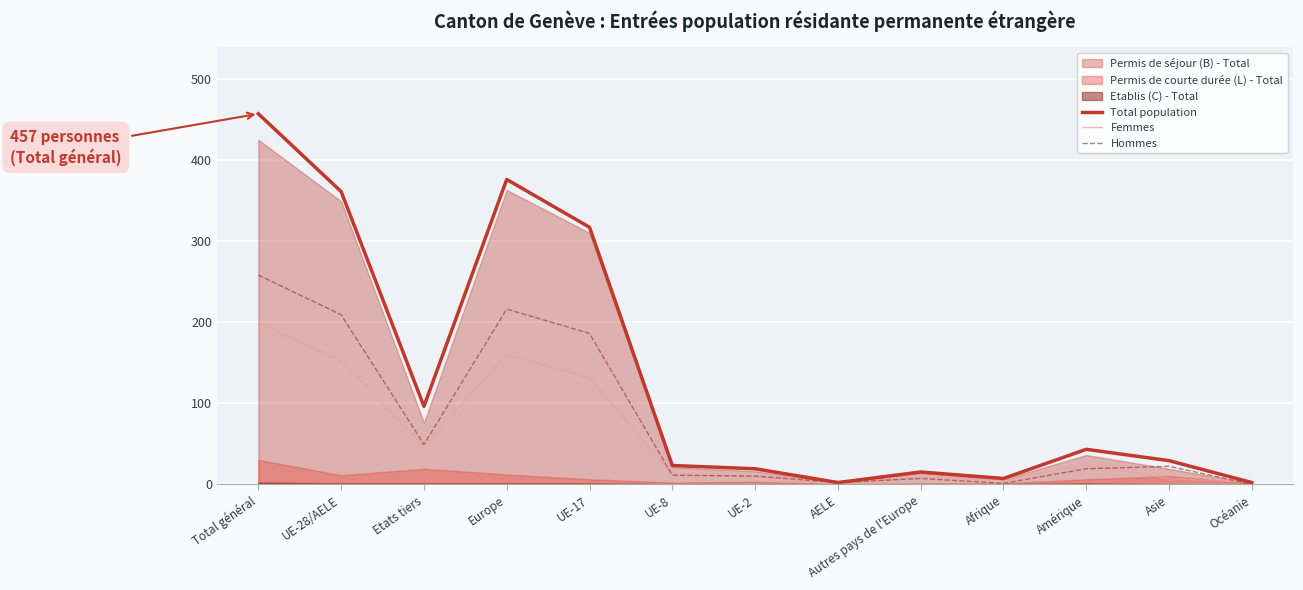

What is the average value of the Femmes series?

58